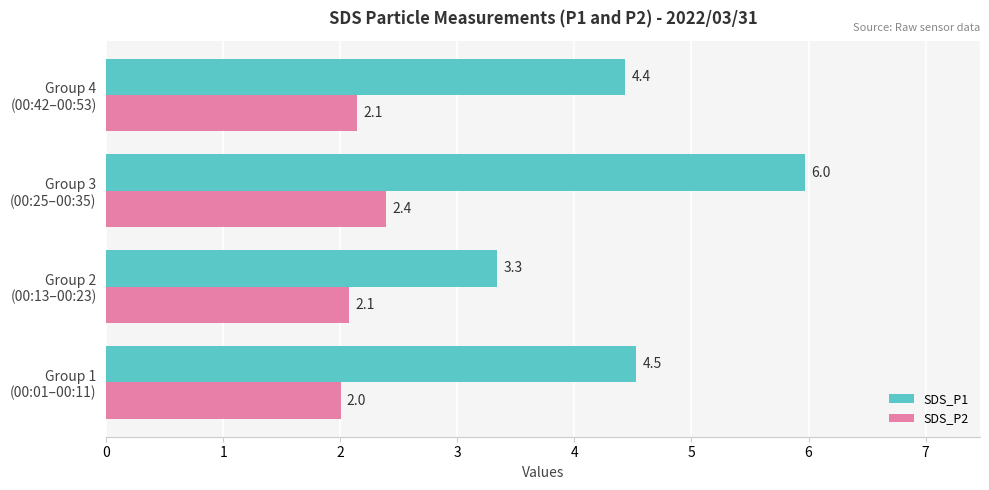

What is the maximum value shown in the chart?

6.0